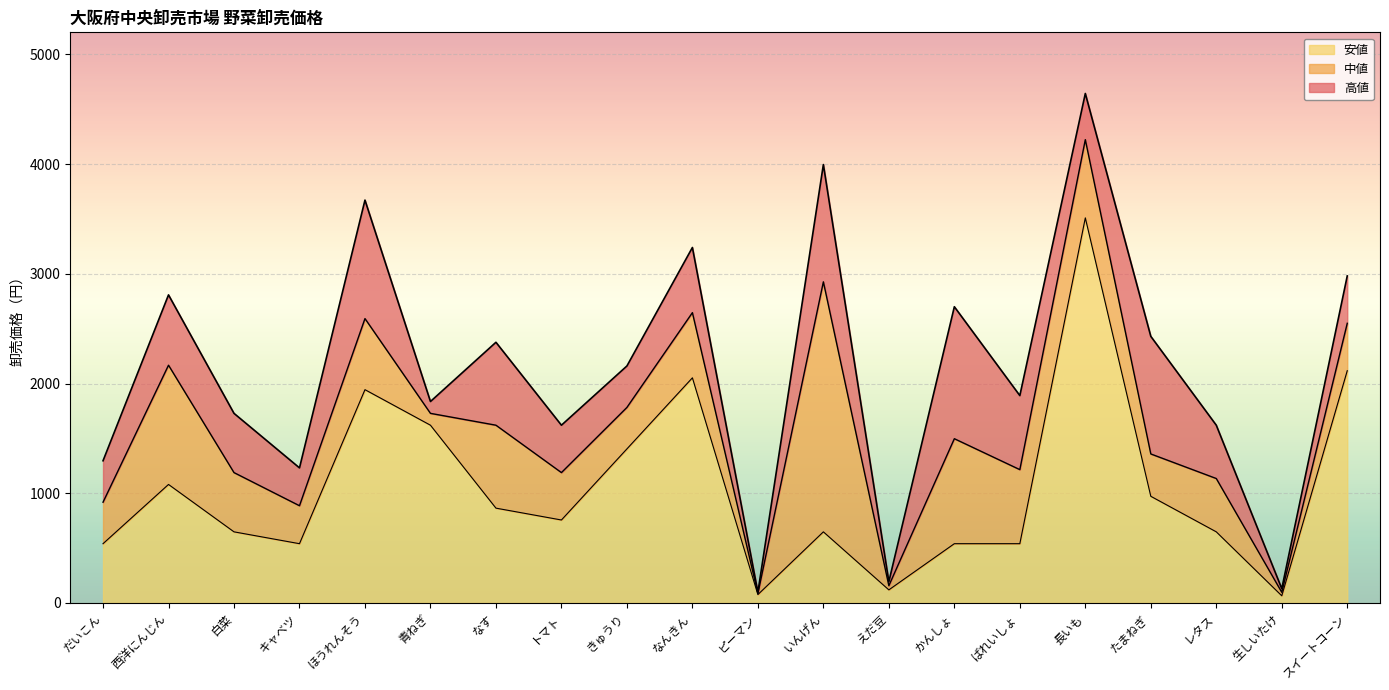

List the labels in order of 中値 value, largest first.

長いも, いんげん, なんきん, ほうれんそう, スイートコーン, 西洋にんじん, きゅうり, 青ねぎ, なす, かんしょ, たまねぎ, ばれいしょ, 白菜, トマト, レタス, だいこん, キャベツ, えだ豆, 生しいたけ, ピーマン